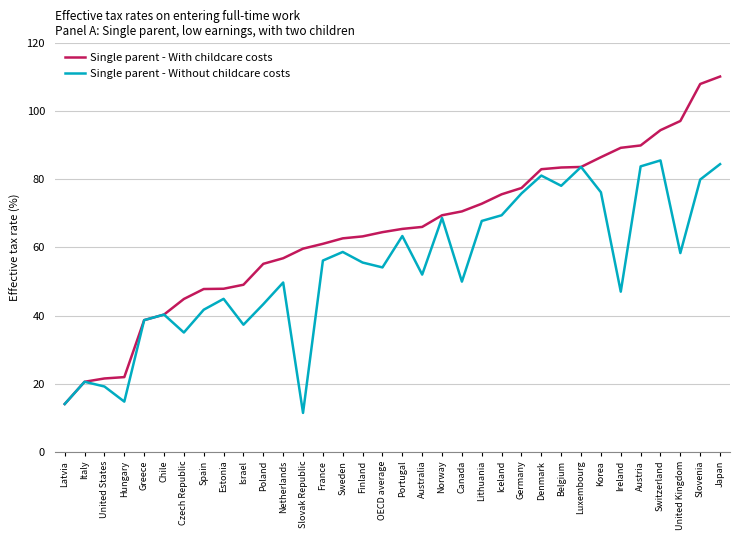

The value of Single parent - Without childcare costs at Japan is 58.9. True or false?

False